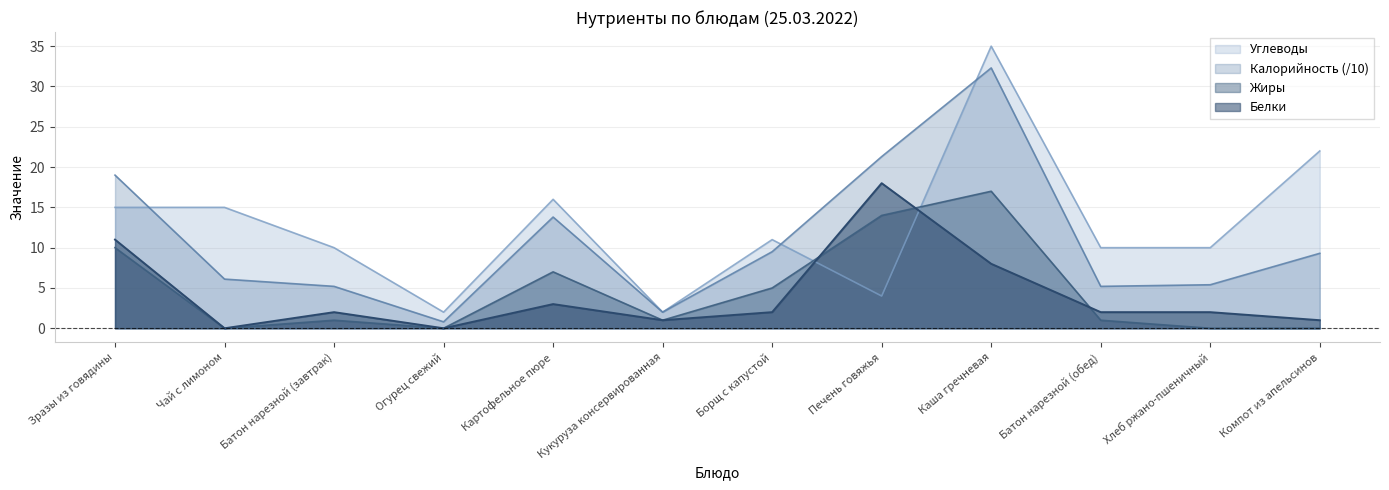

The value of Жиры at Компот из апельсинов is 8.5. True or false?

False